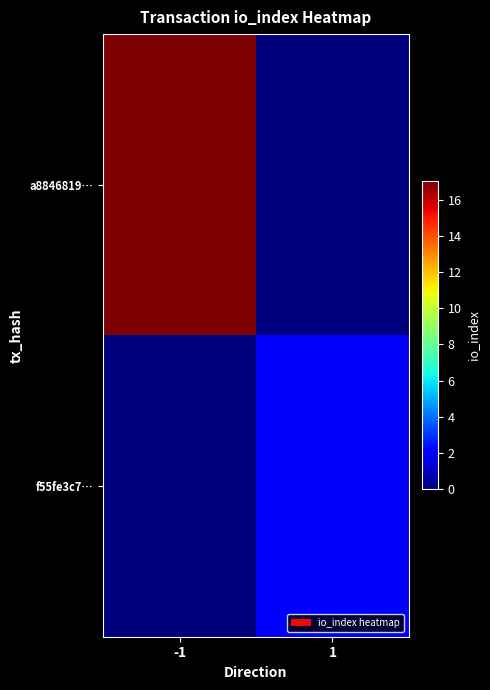

Reading right to left, transcribe all the data shown in this chart.

a8846819…: 1=0	-1=17
f55fe3c7…: 1=2	-1=0